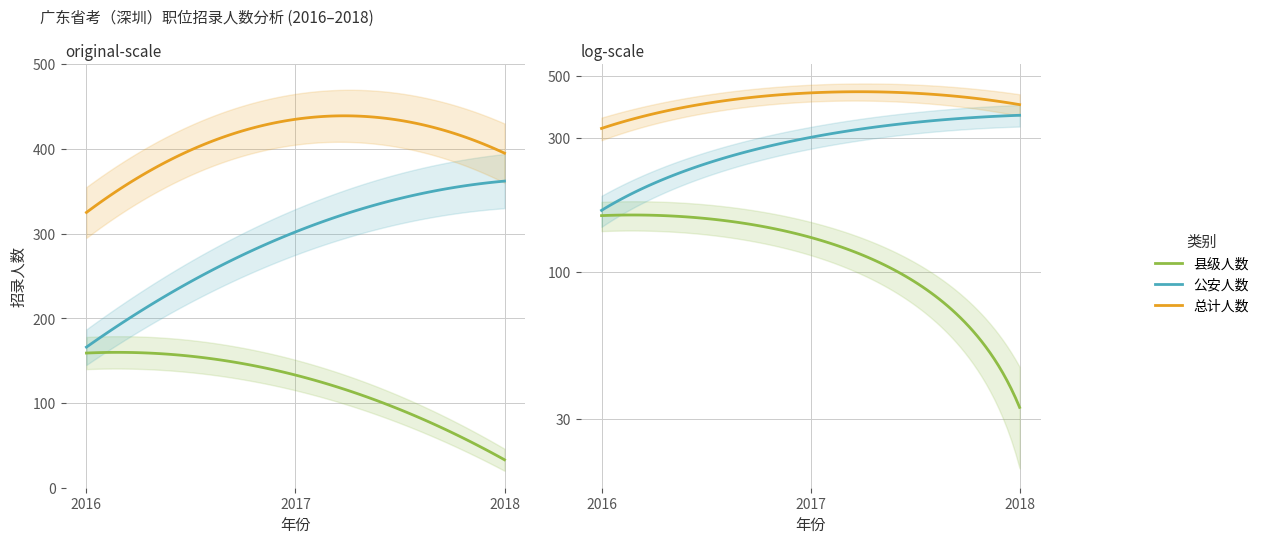

The 县级人数 series shows 22 at 2018. True or false?

False